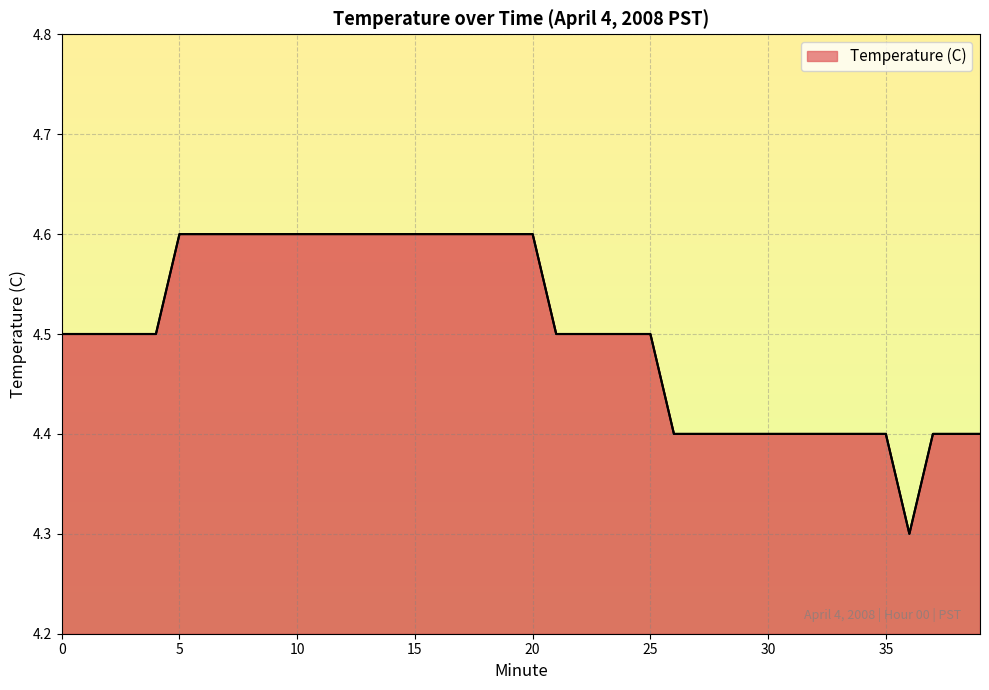

What is the minimum value shown in the chart?

4.3